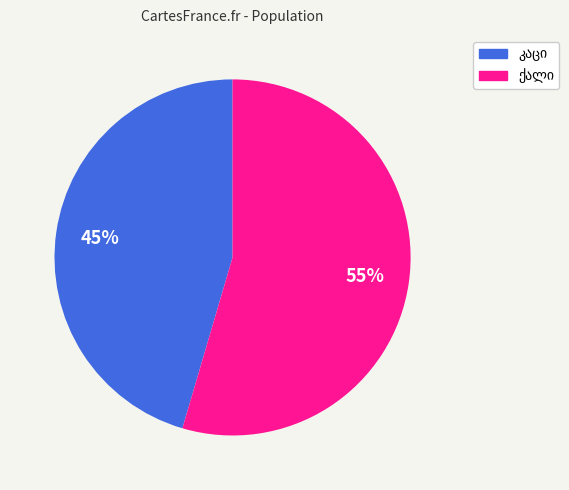

Does any single category account for the majority?

Yes